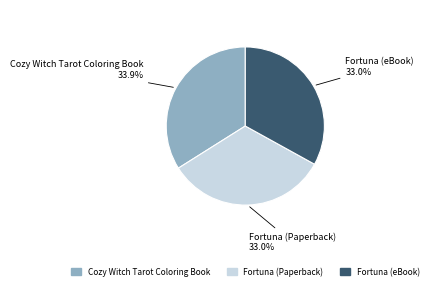

Combined, what portion of the pie is Cozy Witch Tarot Coloring Book and Fortuna (eBook)?

67.0%